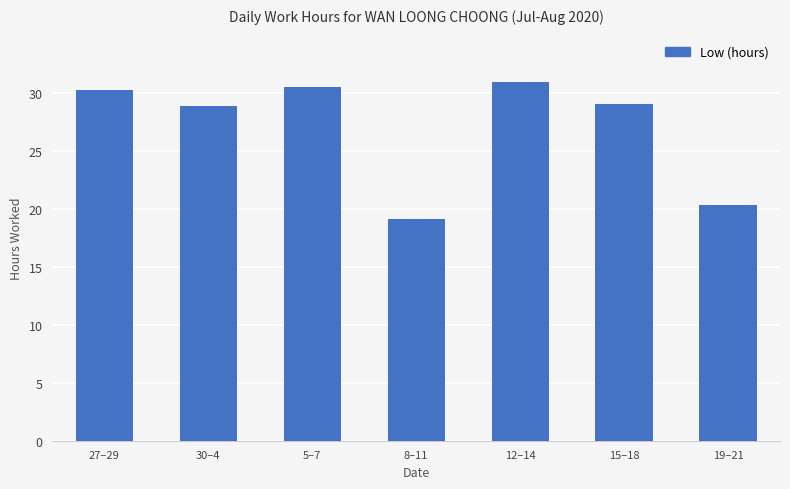

True or false: the data shows 13.0 at 5–7.

False